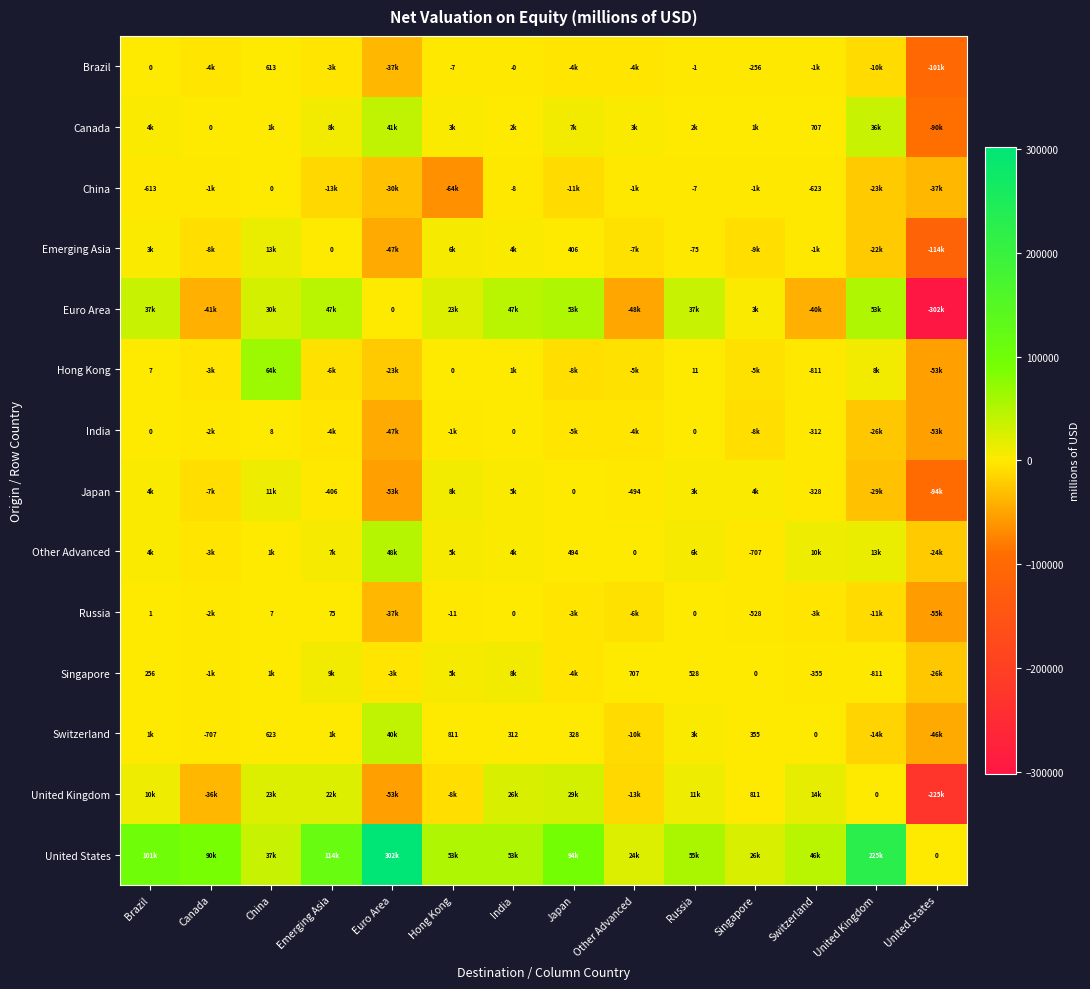

Where does the Euro Area series first go above 29697?

Brazil